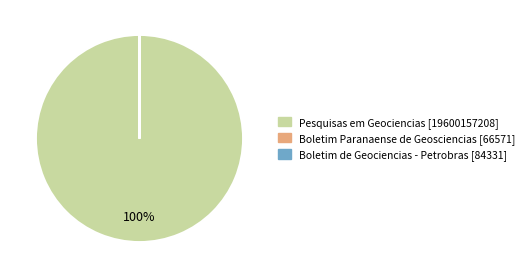

Is Pesquisas em Geociencias the majority of the pie?

Yes